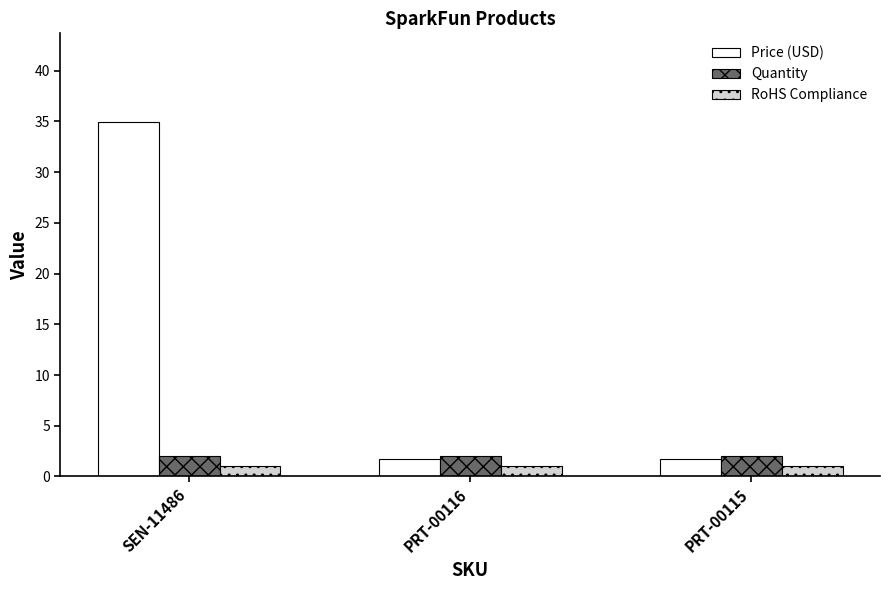

How many groups of bars are there?

3